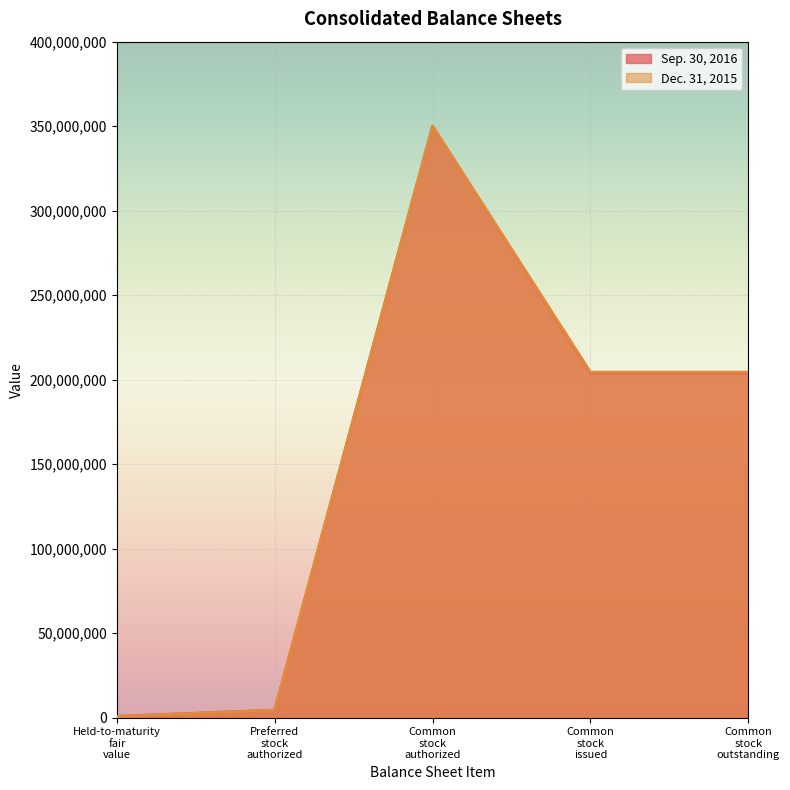

The value of Sep. 30, 2016 at Held-to-maturity fair value is 1282013. True or false?

False